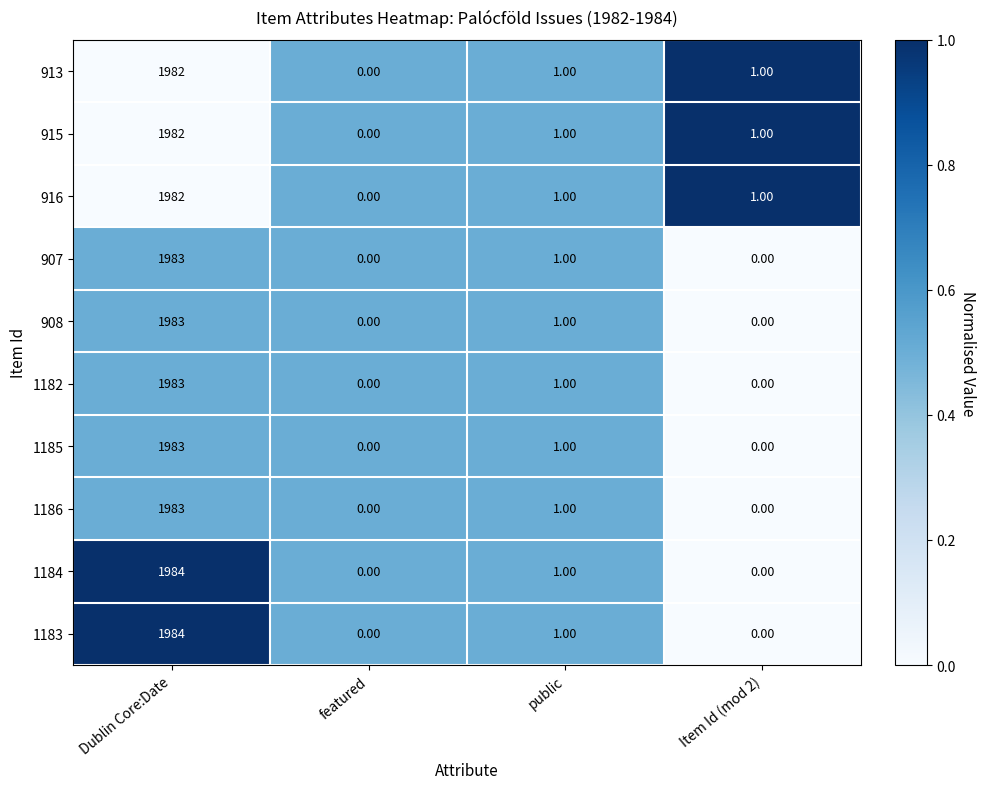

At which category does the chart reach its peak across all series?

Dublin Core:Date